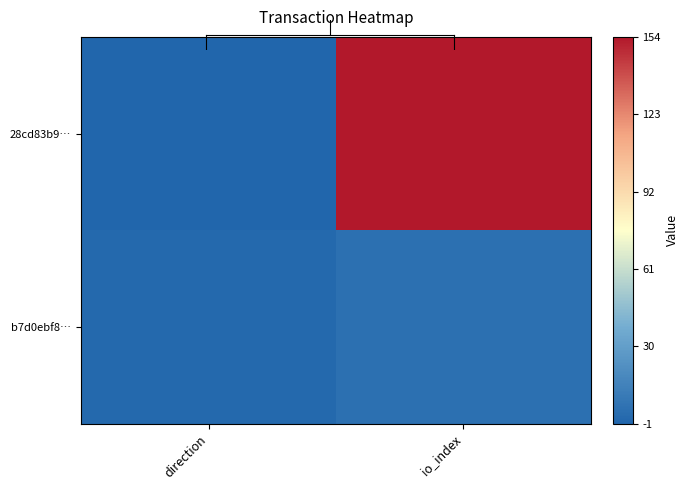

Reading left to right, extract all data points from this chart.

28cd83b9…: direction=-1	io_index=154
b7d0ebf8…: direction=1	io_index=5